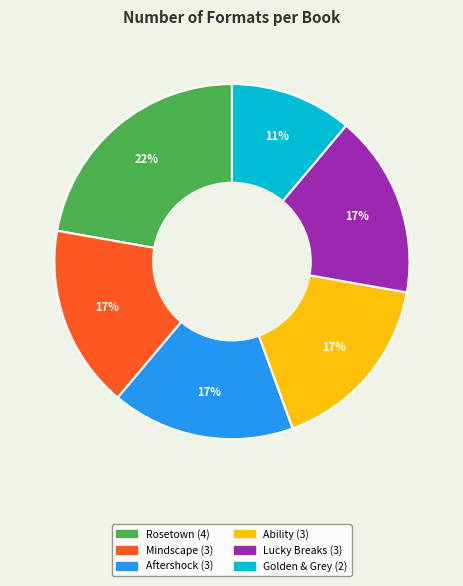

Is there a majority slice in this chart?

No